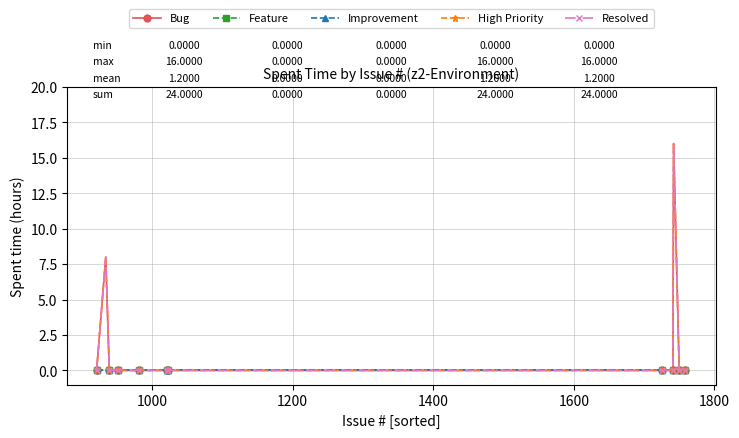

Which series has the widest spread of values?

Bug